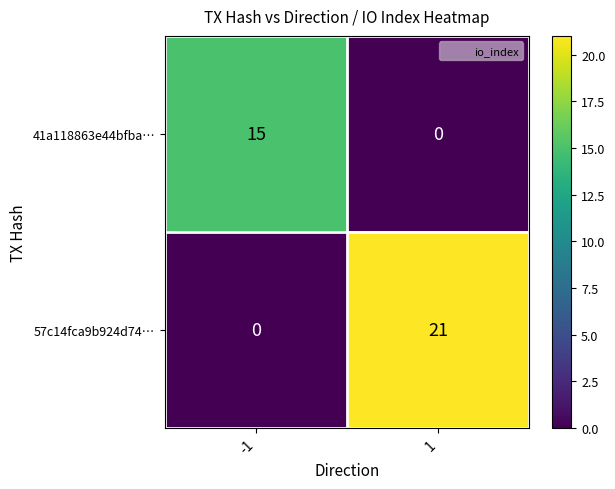

What is the difference between the 41a118863e44bfba… values at 1 and -1?

15